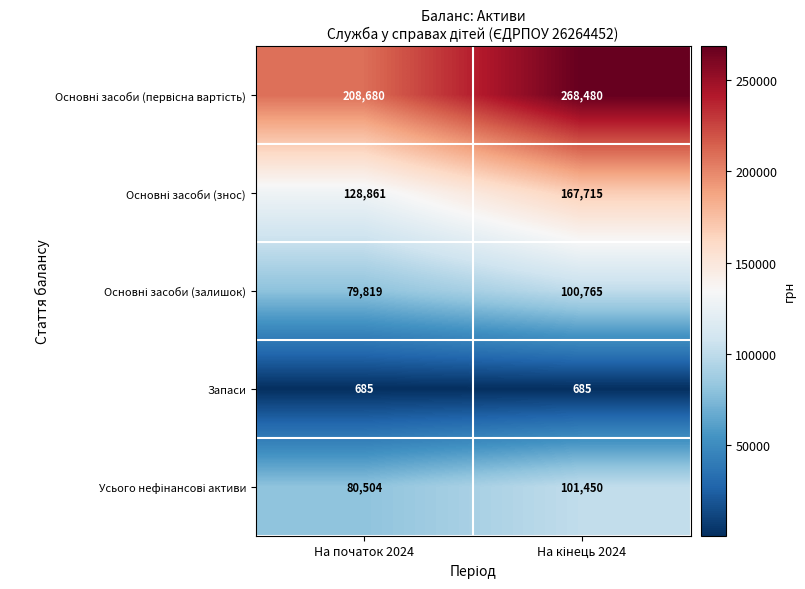

What is the greatest value displayed?

268480